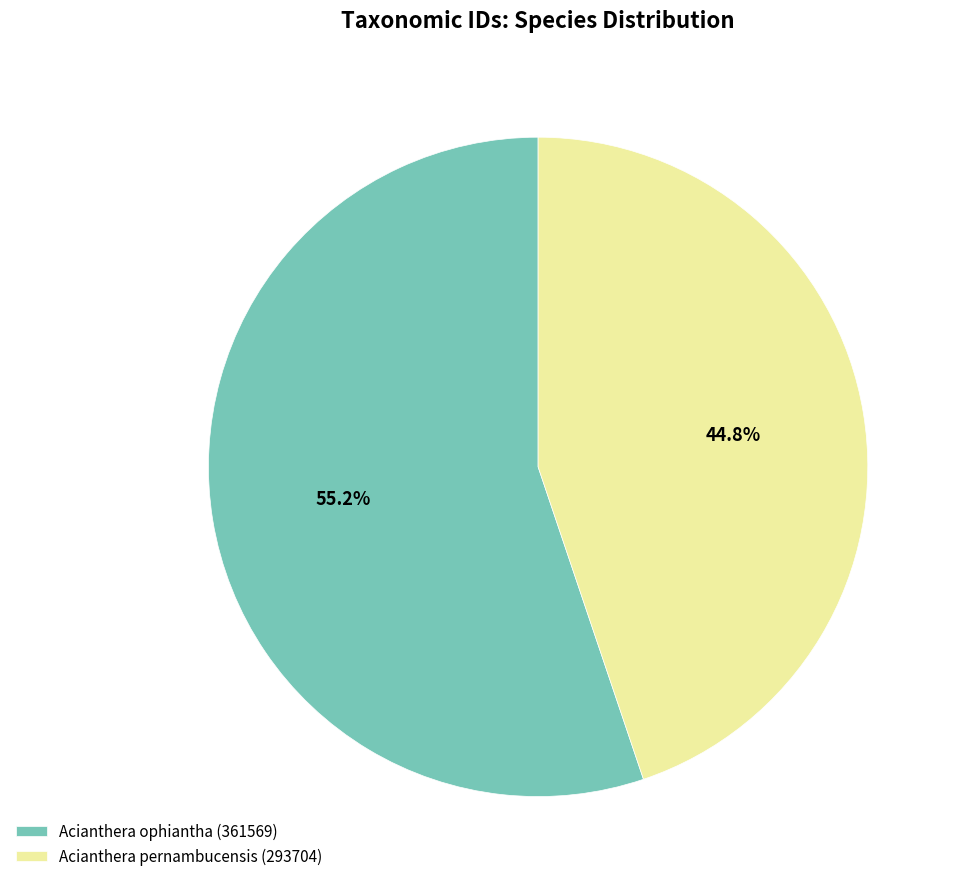

To the nearest percent, what is the difference between the Acianthera pernambucensis (293704) and Acianthera ophiantha (361569) slice percentages?

10%